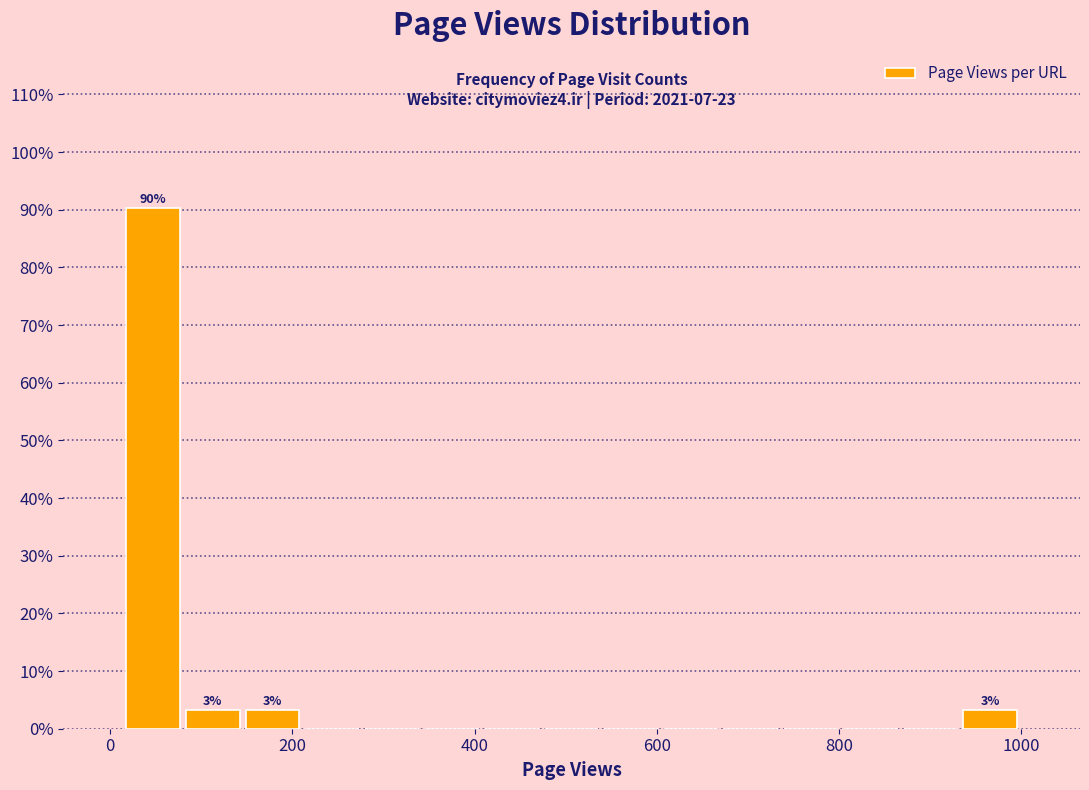

Read against the x-axis, roughly where is the centre of the tallest bar?

40